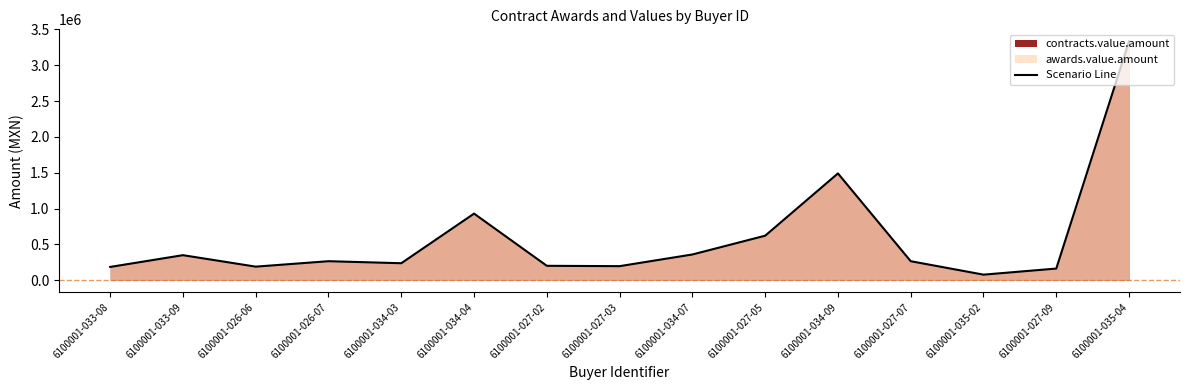

How many data points does each series have?

15